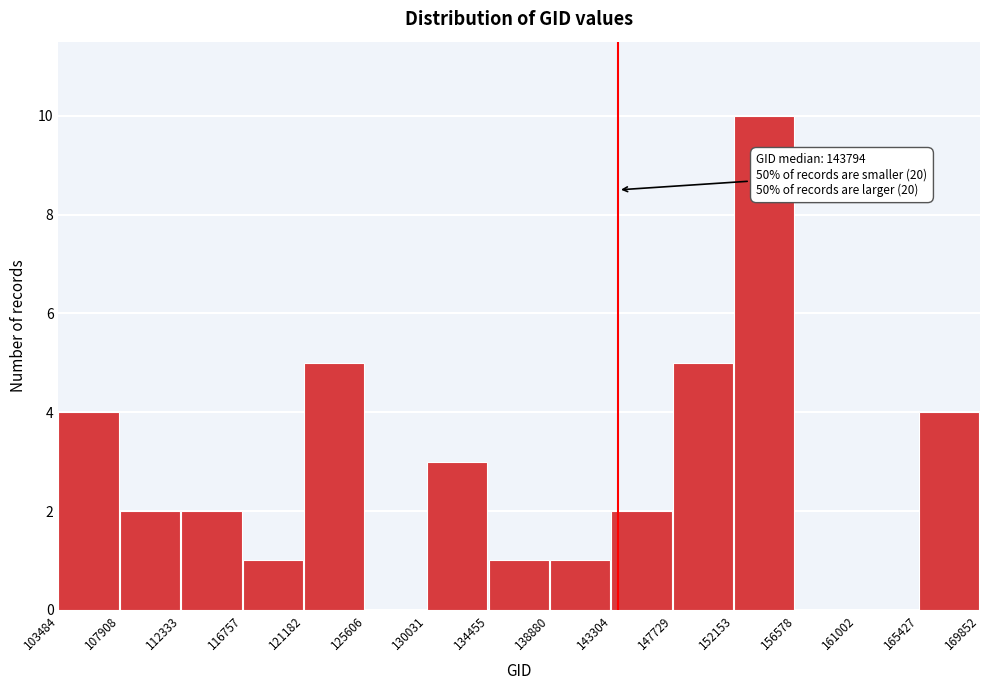

Which range on the x-axis has the tallest bar?

152153 to 156578